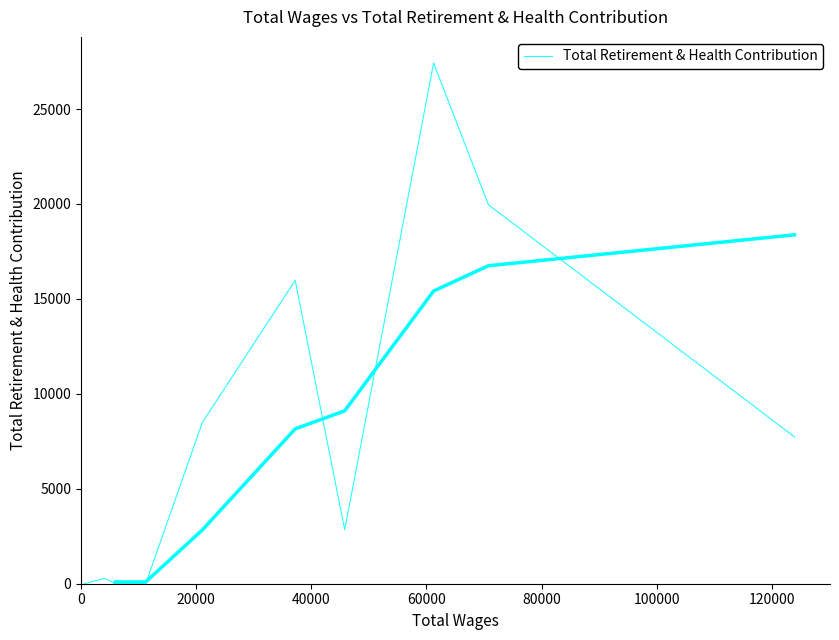

What is the maximum value shown in the chart?

27430